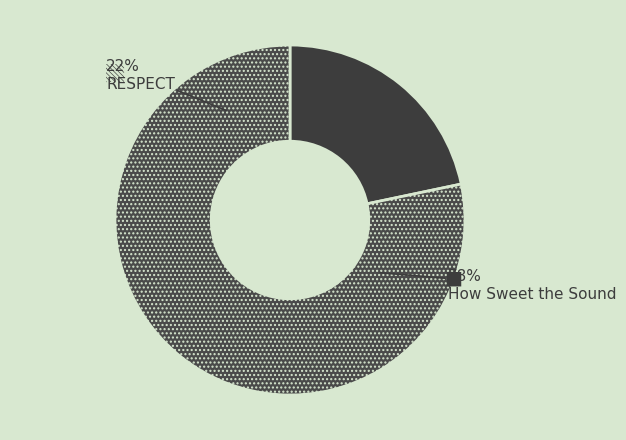

How many segments does this pie chart have?

2